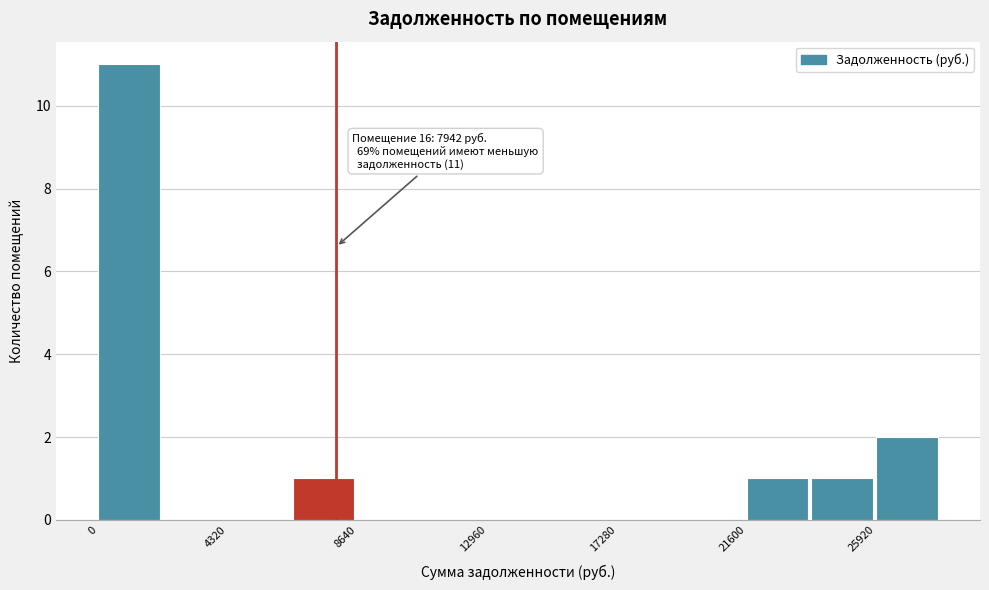

Which range on the x-axis has the tallest bar?

0 to 2000